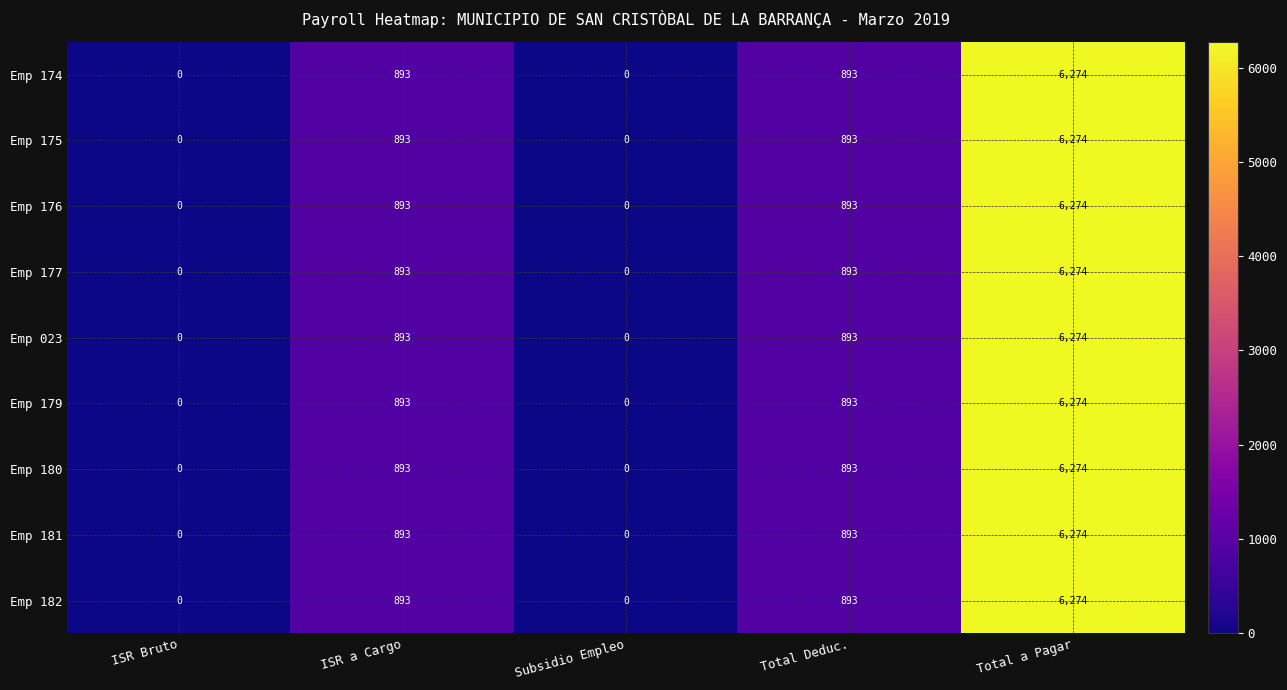

At which label does Emp 182 reach its peak?

Total a Pagar